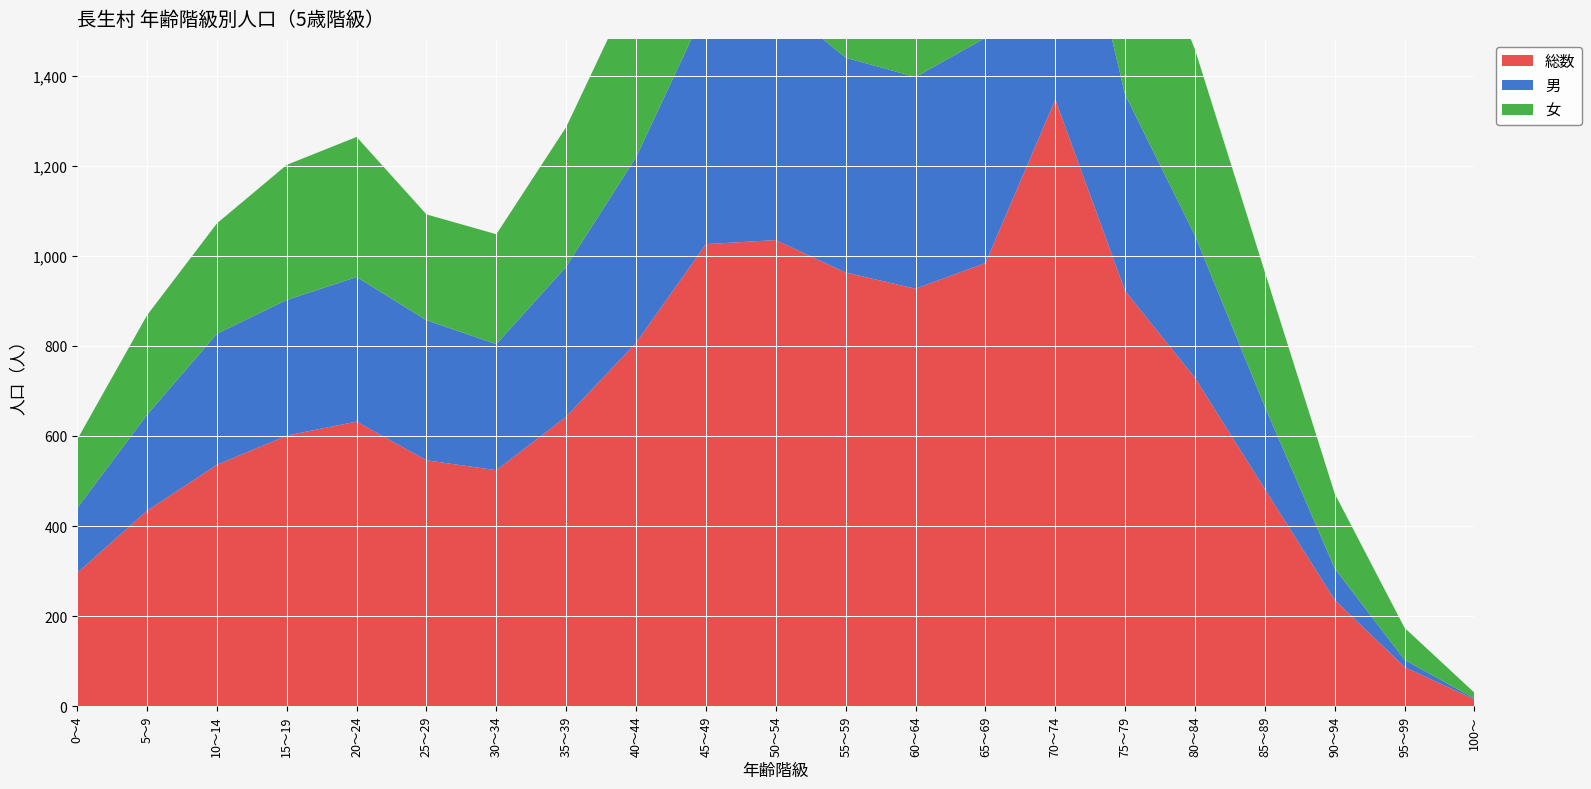

Reading left to right, what are all the values shown in this chart?

総数: 0～4=296	5～9=434	10～14=536	15～19=601	20～24=632	25～29=546	30～34=524	35～39=643	40～44=807	45～49=1026	50～54=1035	55～59=963	60～64=927	65～69=984	70～74=1347	75～79=922	80～84=729	85～89=482	90～94=236	95～99=87	100～=15
男: 0～4=144	5～9=213	10～14=291	15～19=301	20～24=321	25～29=311	30～34=280	35～39=333	40～44=412	45～49=524	50～54=532	55～59=477	60～64=470	65～69=500	70～74=664	75～79=436	80～84=316	85～89=183	90～94=70	95～99=16	100～=2
女: 0～4=152	5～9=221	10～14=245	15～19=300	20～24=311	25～29=235	30～34=244	35～39=310	40～44=395	45～49=502	50～54=503	55～59=486	60～64=457	65～69=484	70～74=683	75～79=486	80～84=413	85～89=299	90～94=166	95～99=71	100～=13